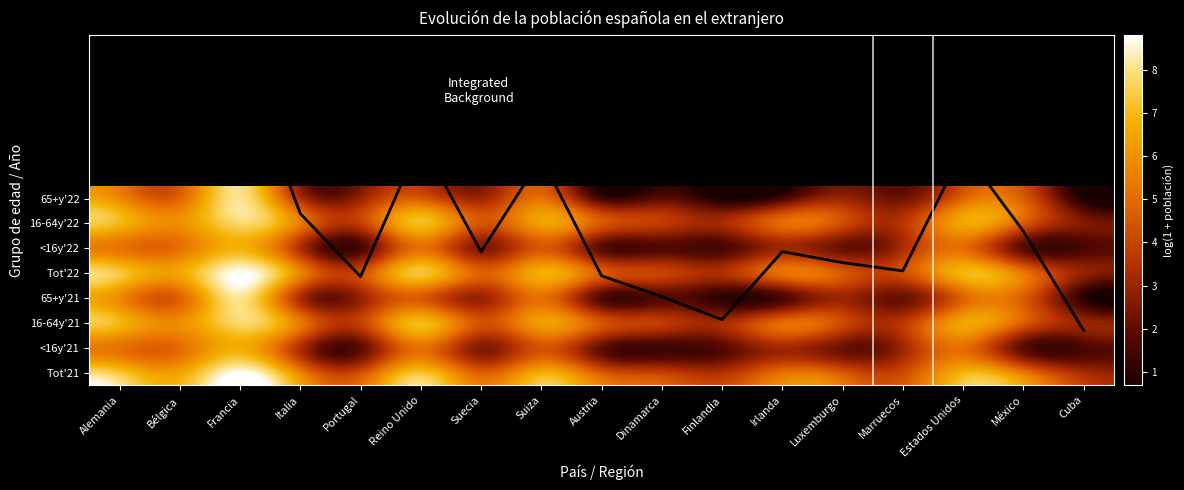

True or false: Integrated Background has a value of 5.7 at México.

True